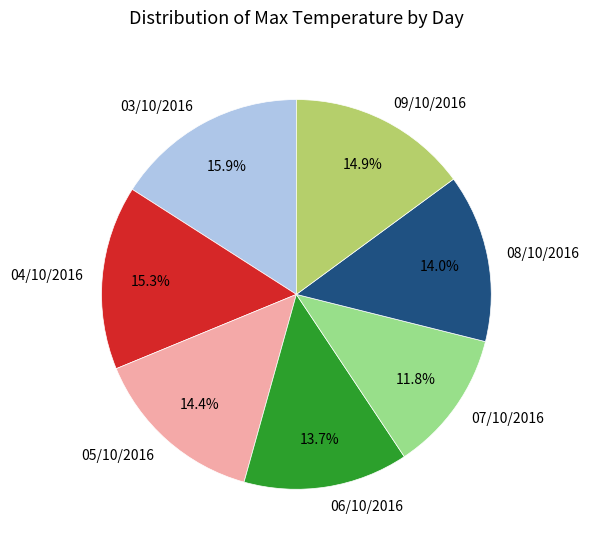

What is the total percentage of 03/10/2016 and 08/10/2016?

29.9%